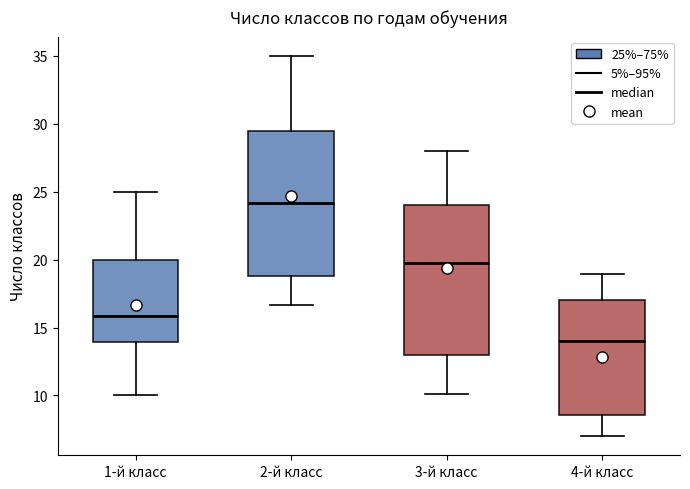

Reading left to right, read every box against the y-axis: the position of its median line, the range the box covers, and the ends of its whiskers. The values are not printed on the chart, so give them approximately, as read against the axis.

1-й класс: median 16.0, box 14.0 to 20.0, whiskers 10.0 to 25.0
2-й класс: median 24.0, box 19.0 to 29.5, whiskers 16.5 to 35.0
3-й класс: median 20.0, box 13.0 to 24.0, whiskers 10.0 to 28.0
4-й класс: median 14.0, box 8.5 to 17.0, whiskers 7.0 to 19.0